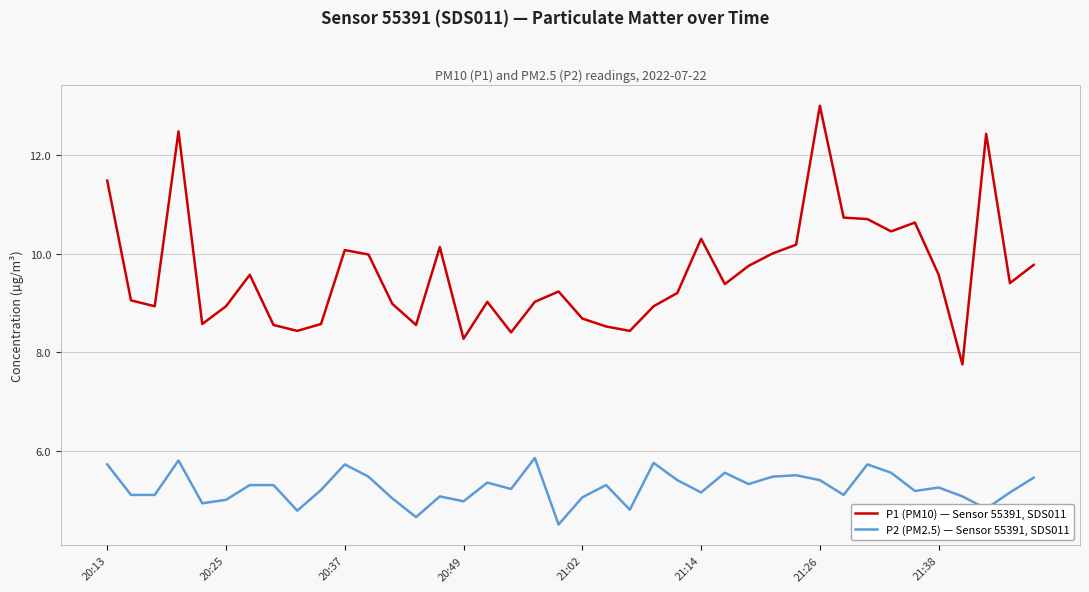

Which series has the largest range (max minus min)?

P1 (PM10) — Sensor 55391, SDS011